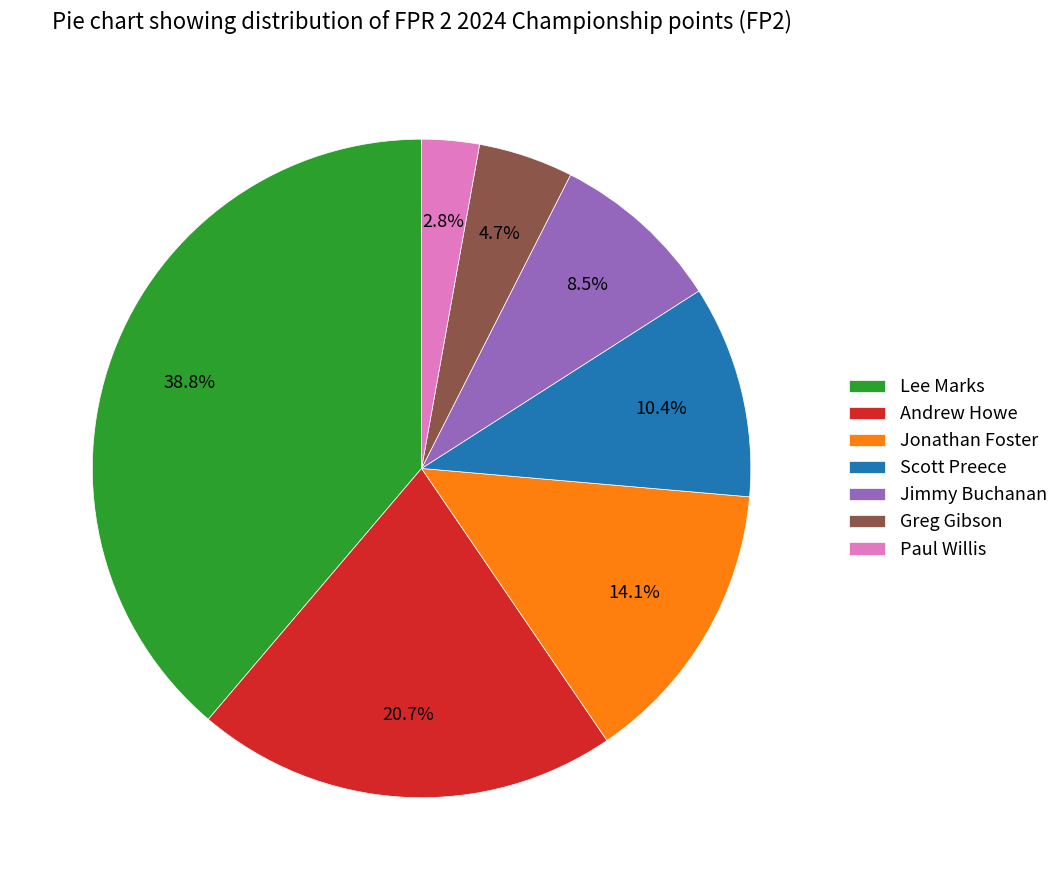

Which category has the biggest portion of the pie?

Lee Marks